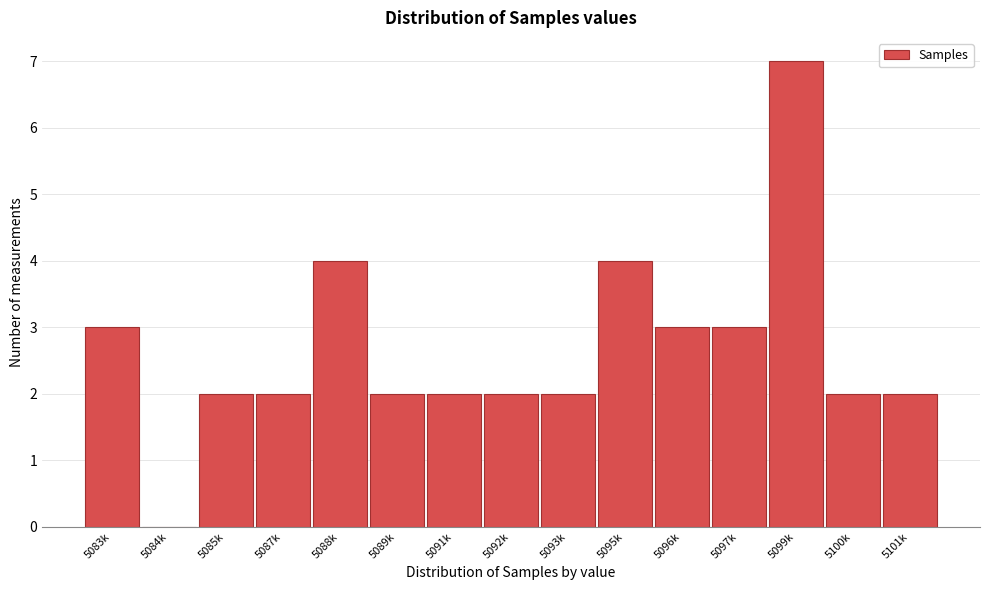

Reading right to left, extract all data points from this chart.

5101k=2	5100k=2	5099k=7	5097k=3	5096k=3	5095k=4	5093k=2	5092k=2	5091k=2	5089k=2	5088k=4	5087k=2	5085k=2	5084k=0	5083k=3